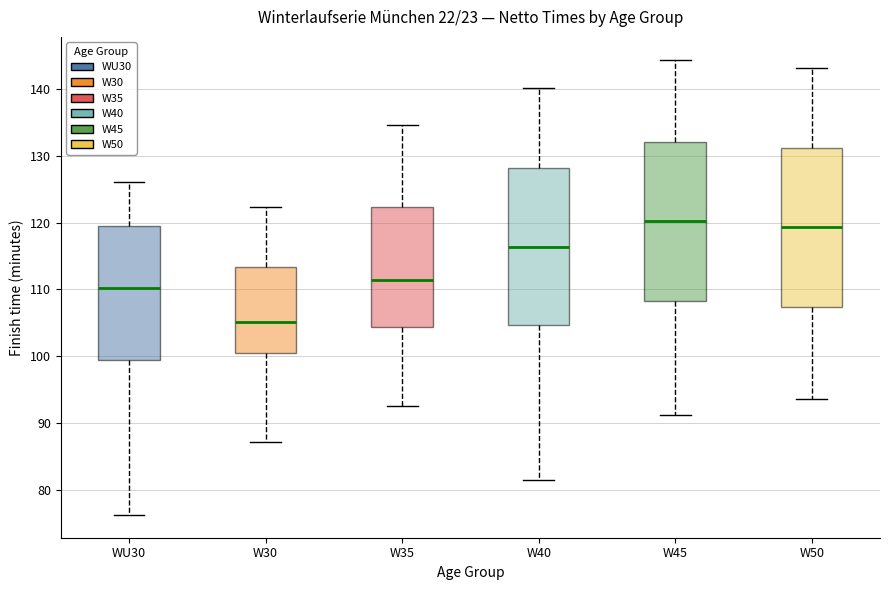

Reading left to right, transcribe this box plot: for each box, give where its median line is, the range the box spans, and where its two whiskers end, as read against the y-axis. The values are not printed on the chart, so give them approximately, as read against the axis.

WU30: median 110, box 99 to 120, whiskers 76 to 126
W30: median 105, box 100 to 113, whiskers 87 to 122
W35: median 111, box 104 to 122, whiskers 93 to 135
W40: median 116, box 105 to 128, whiskers 81 to 140
W45: median 120, box 108 to 132, whiskers 91 to 144
W50: median 119, box 107 to 131, whiskers 94 to 143